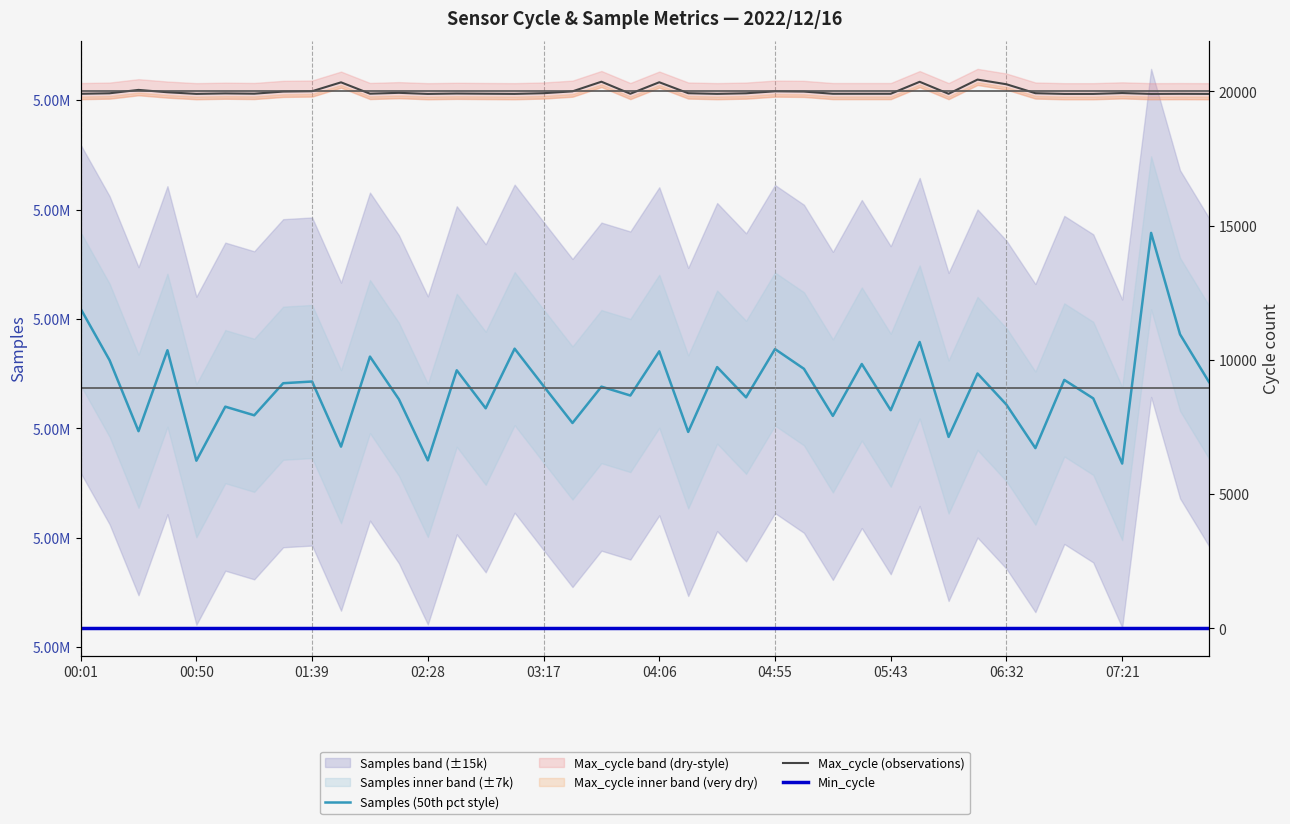

List the series in order of their peak value, lowest first.

Min_cycle, Max_cycle (observations), Samples (50th pct style)